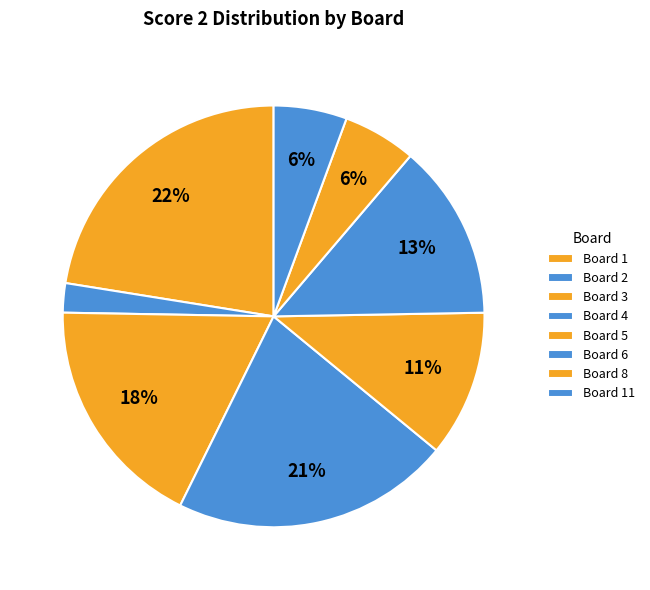

True or false: Board 6 accounts for 13% of the total.

True